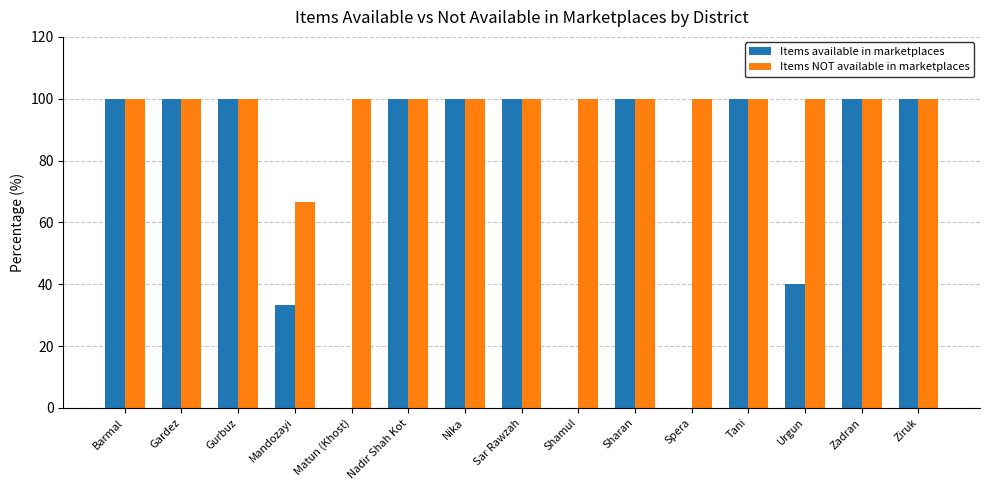

What is the sum of all Items NOT available in marketplaces values?

1466.7